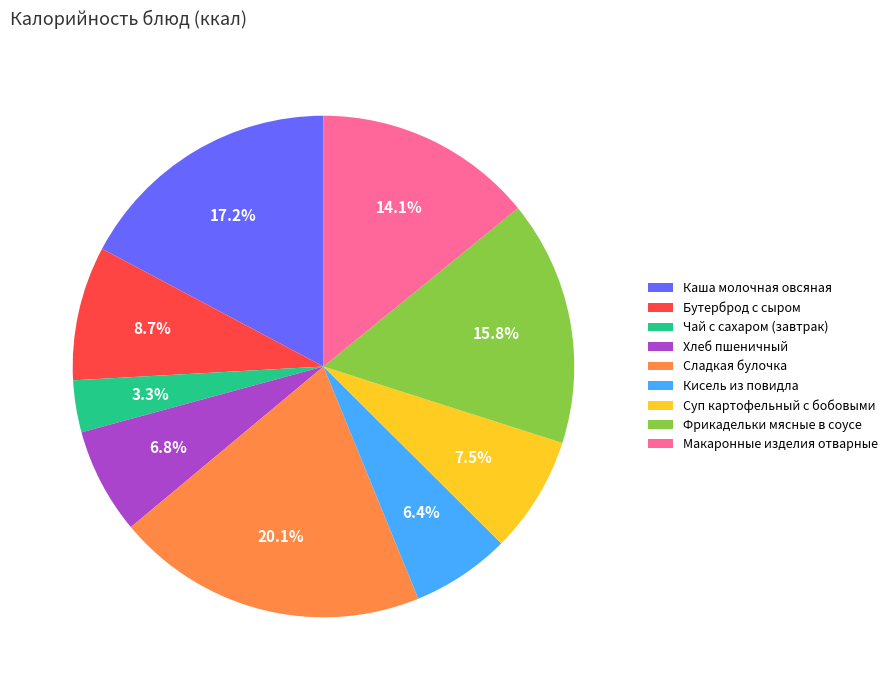

Count the number of slices in the pie.

9